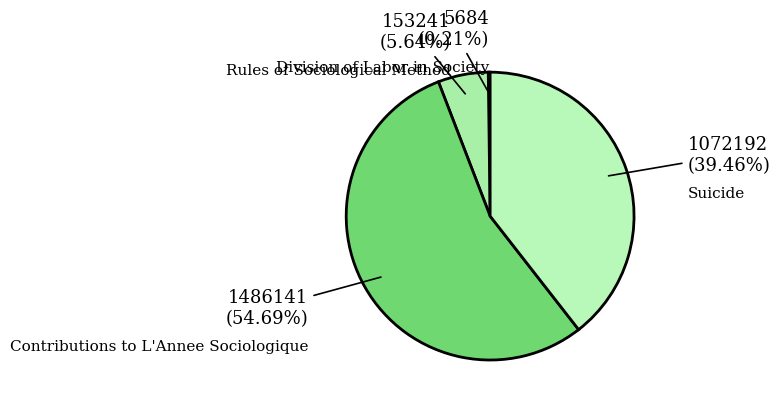

To the nearest percent, what is the difference between the largest and smallest slice percentages?

54%